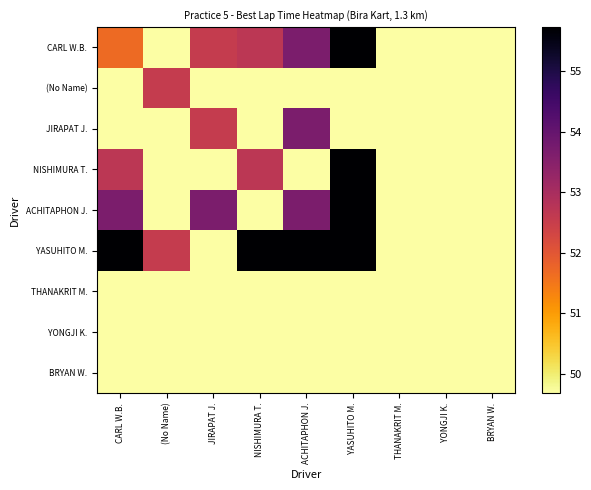

Which series has the widest spread of values?

CARL W.B.